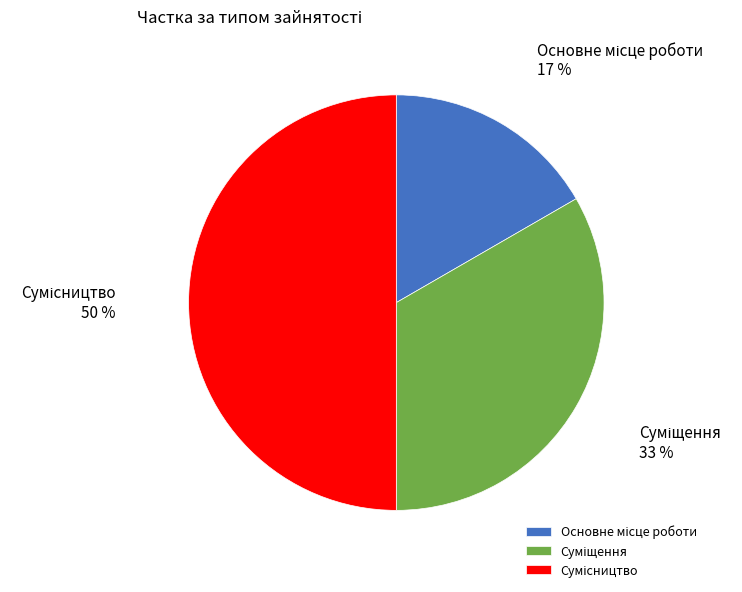

To the nearest percent, what is the average slice percentage?

33%